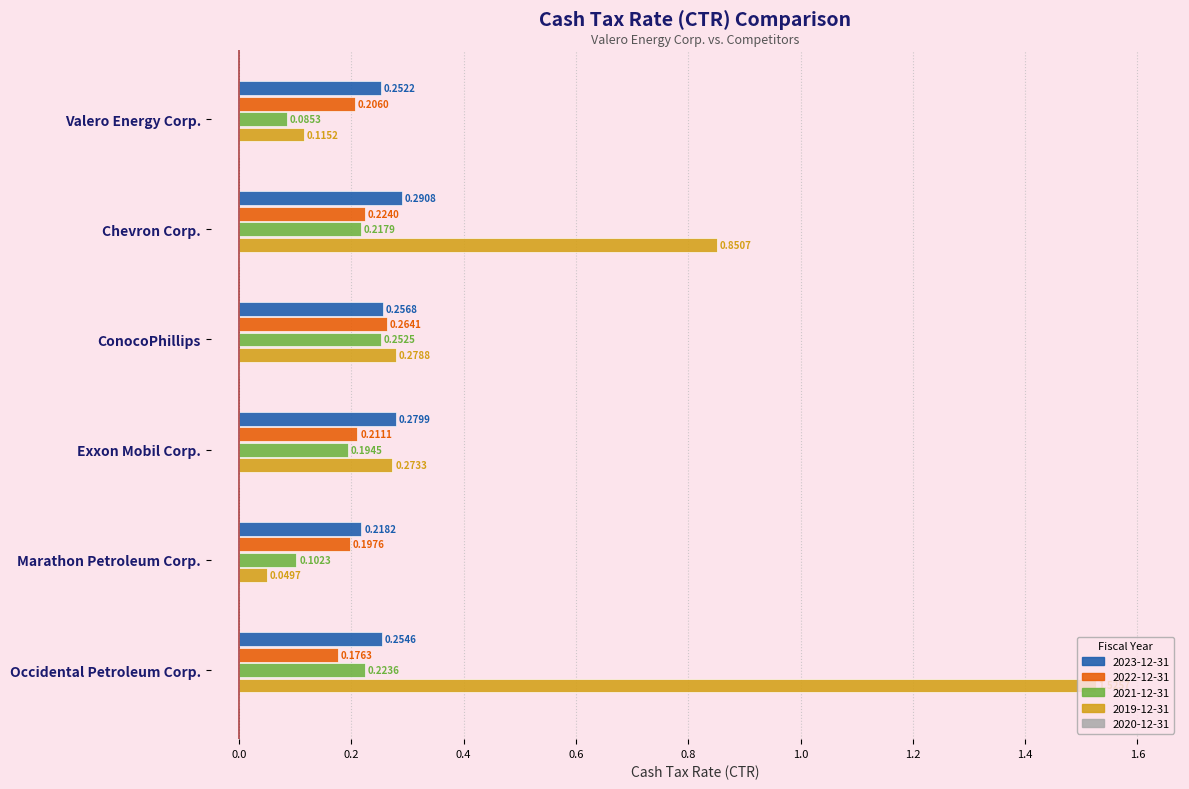

What is the sum of all 2022-12-31 values?

1.3